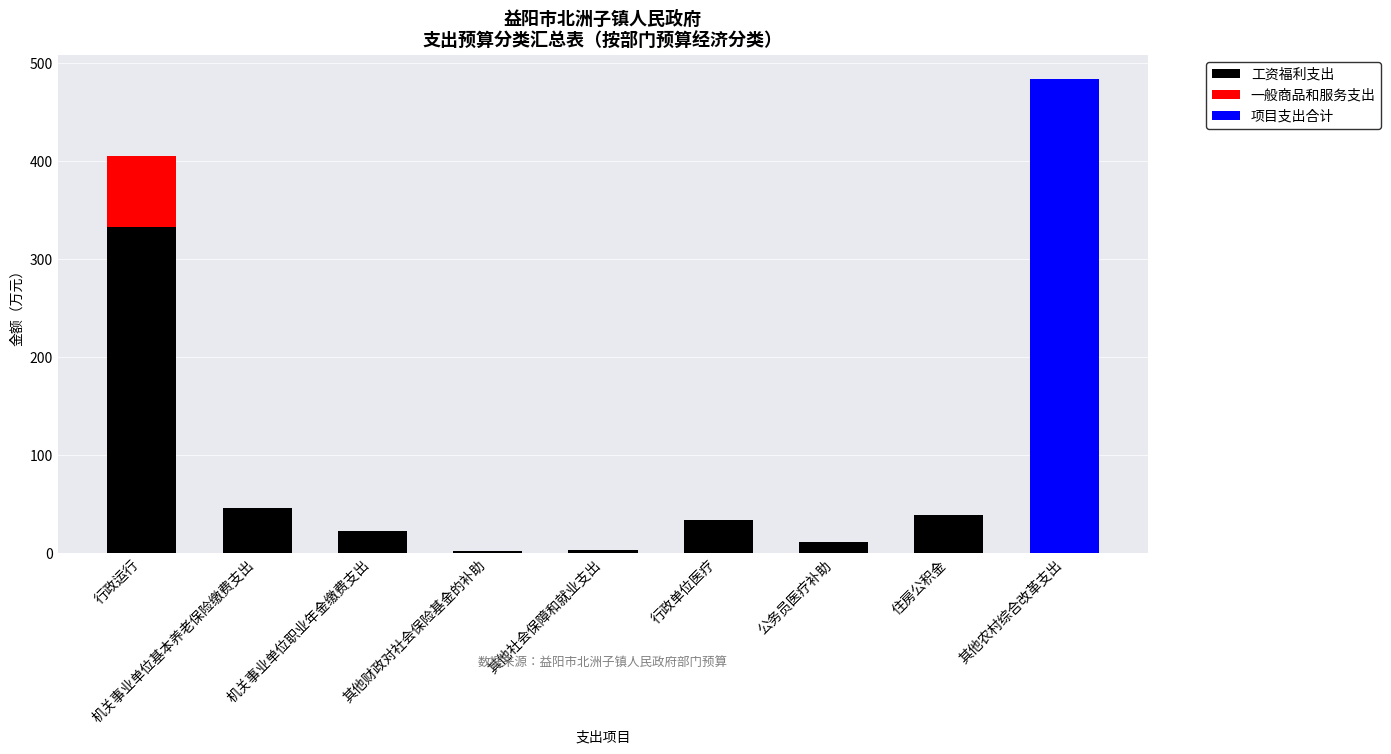

True or false: 工资福利支出 has a value of 71.0 at 机关事业单位基本养老保险缴费支出.

False